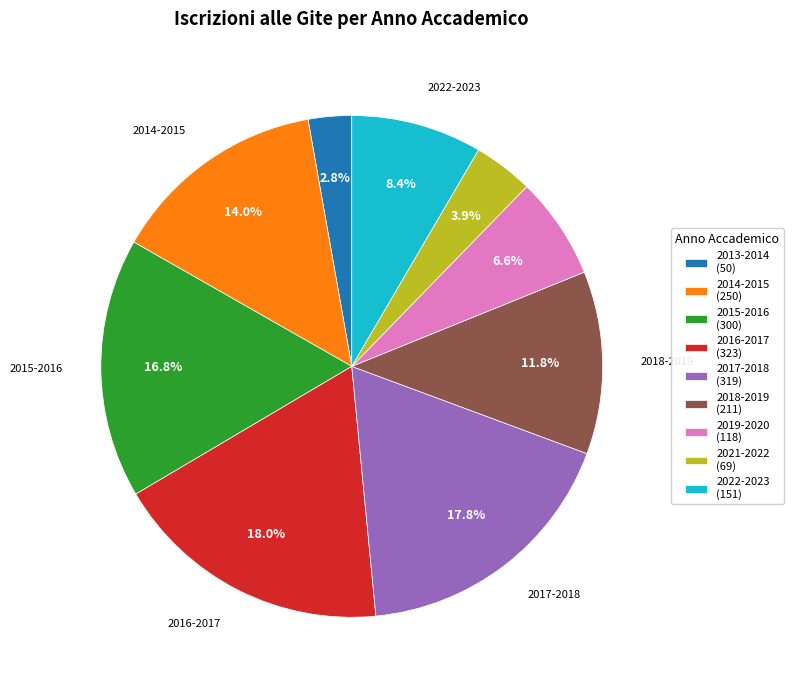

What is the total percentage of 2019-2020 (118) and 2018-2019 (211)?

18.4%